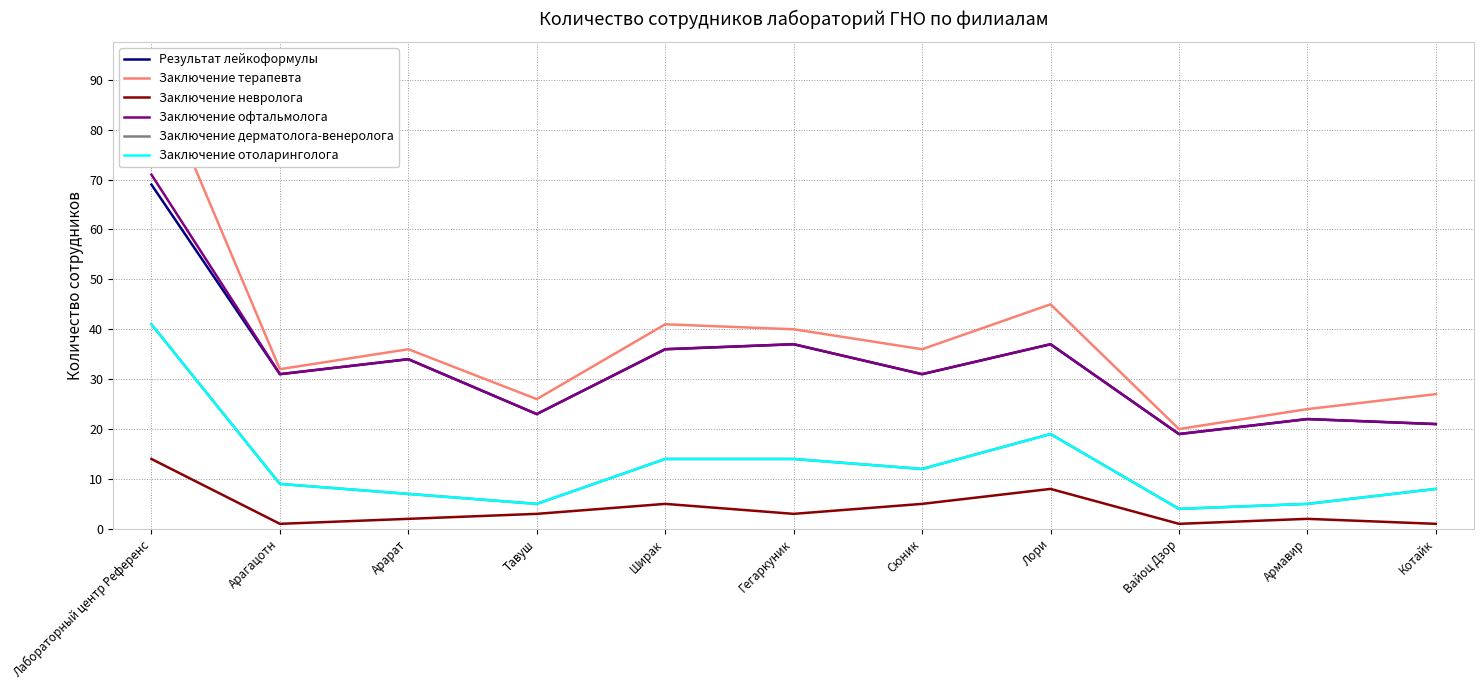

The value of Заключение терапевта at Лори is 45. True or false?

True